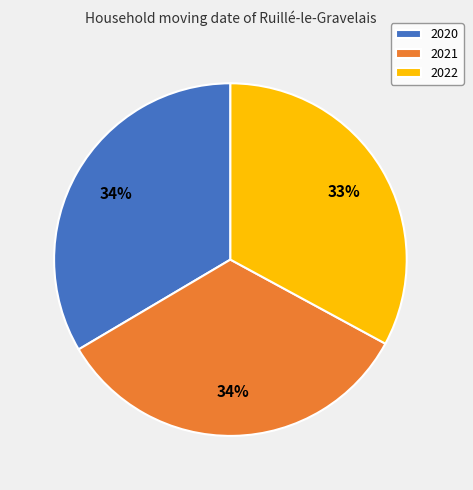

To the nearest percent, what portion does 2022 represent?

33%